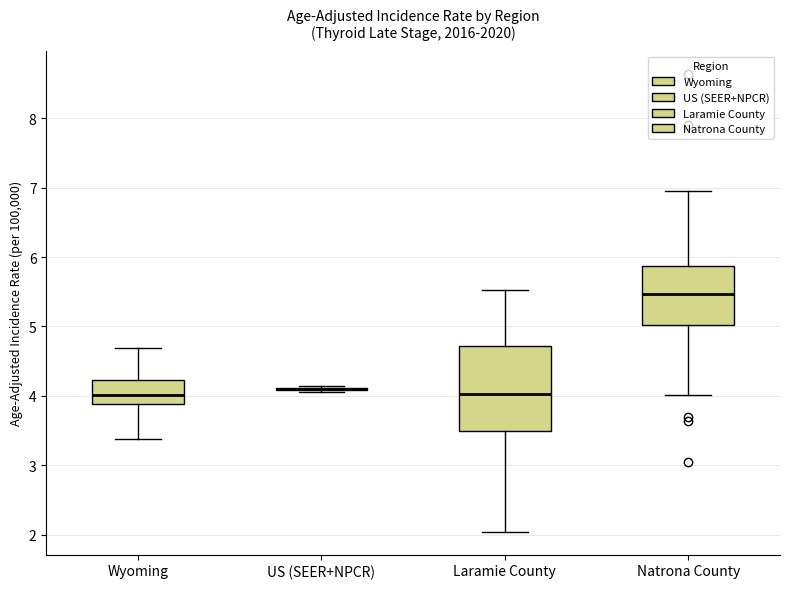

Comparing the boxes themselves (not the whiskers), which one is the tallest?

Laramie County